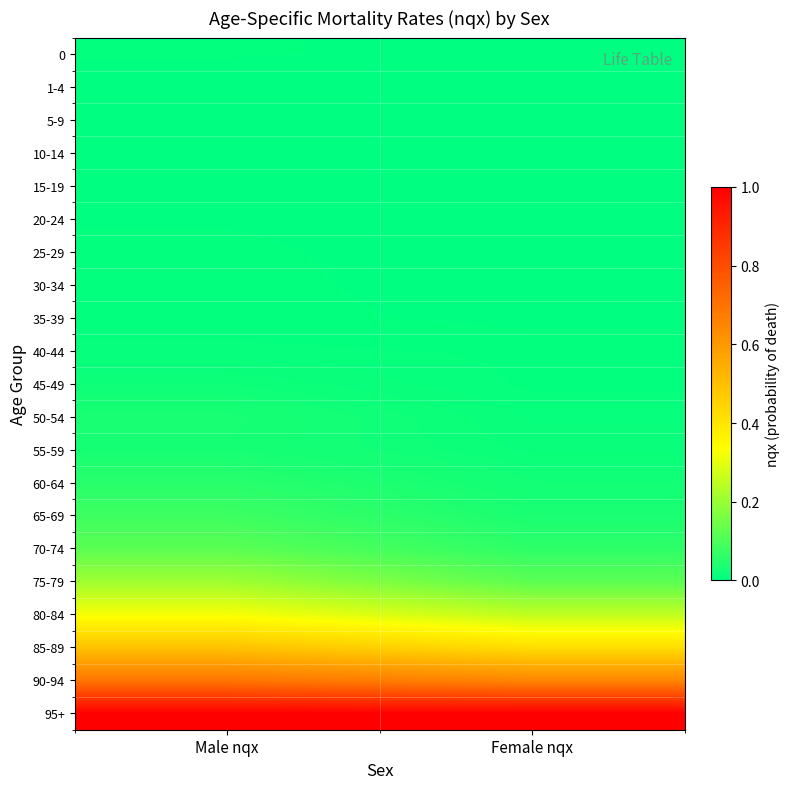

At Female nqx, list the series in order from smallest to largest.

10-14, 5-9, 15-19, 1-4, 20-24, 25-29, 30-34, 0, 35-39, 45-49, 40-44, 50-54, 55-59, 60-64, 65-69, 70-74, 75-79, 80-84, 85-89, 90-94, 95+